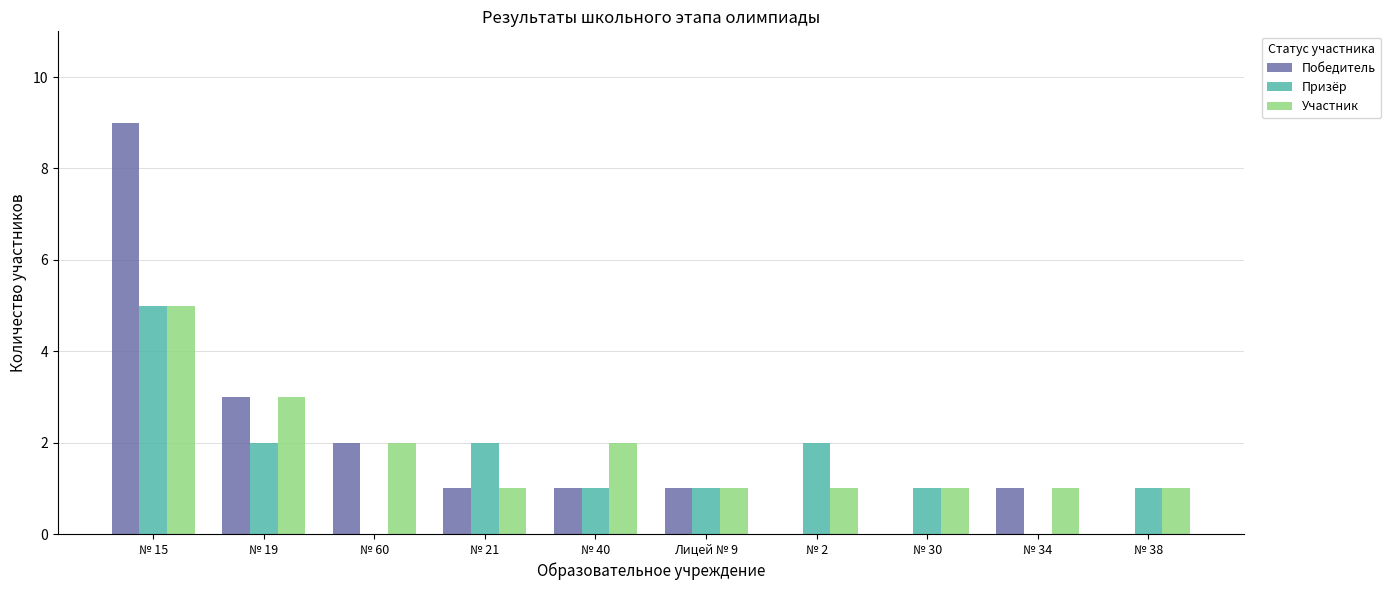

Reading left to right, list all the values displayed in this chart.

Победитель: 9	3	2	1	1	1	0	0	1	0
Призёр: 5	2	0	2	1	1	2	1	0	1
Участник: 5	3	2	1	2	1	1	1	1	1